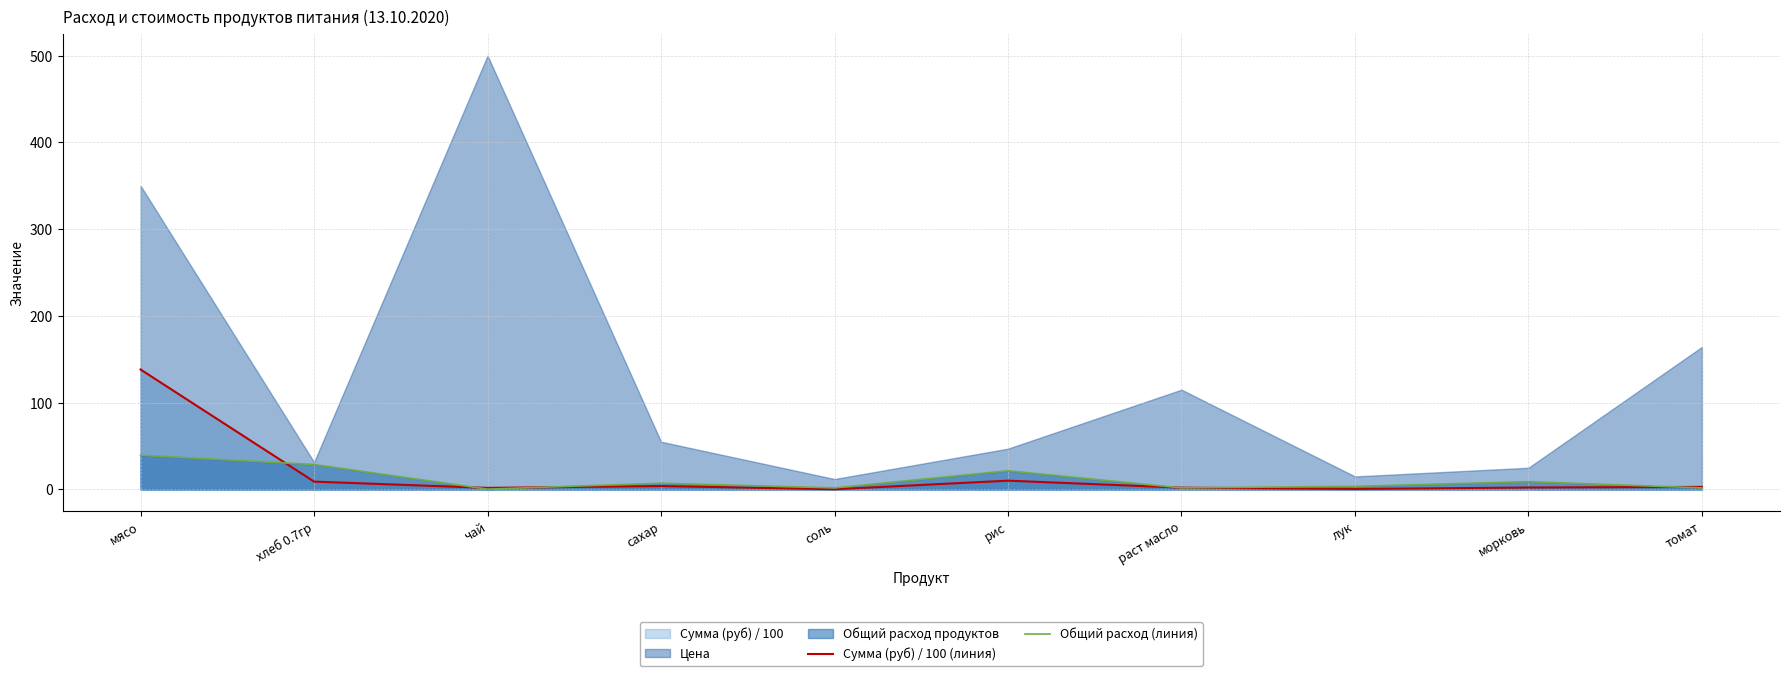

True or false: Сумма (руб) / 100 (линия) and Общий расход (линия) cross at least once.

True